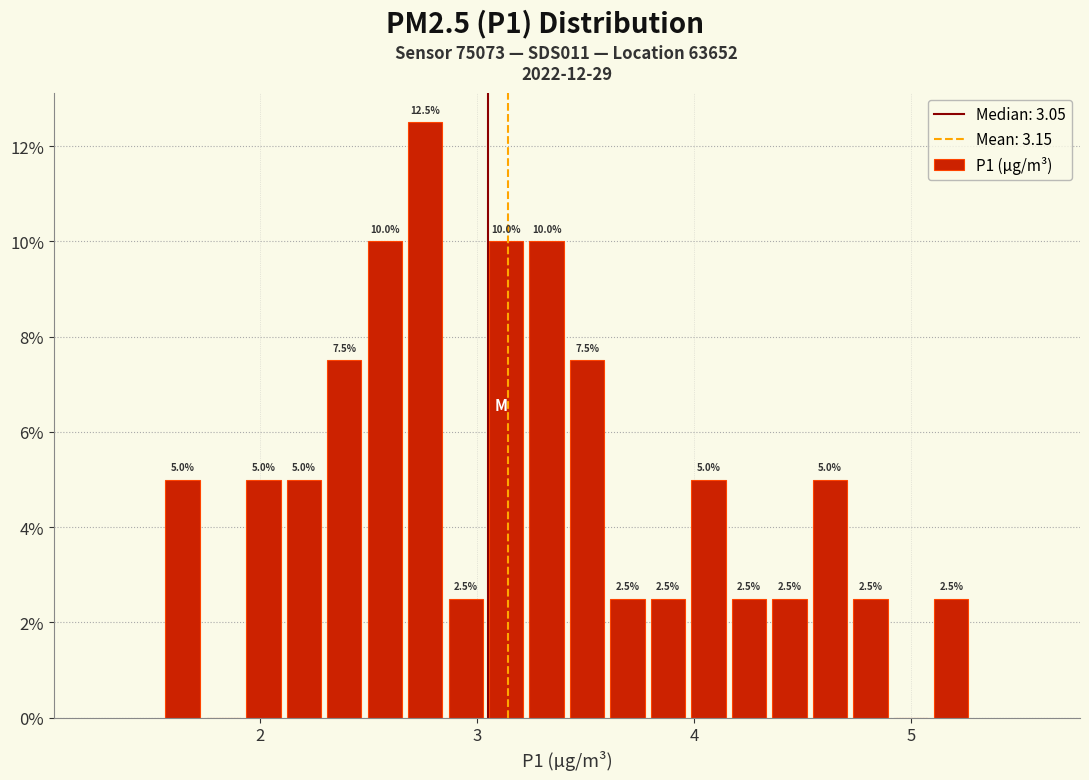

Read against the x-axis, roughly where is the centre of the tallest bar?

2.8